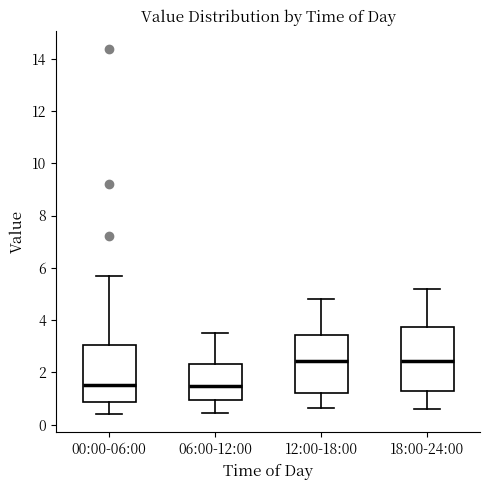

Reading left to right, transcribe this box plot: for each box, give where its median line is, the range the box spans, and where its two whiskers end, as read against the y-axis. The values are not printed on the chart, so give them approximately, as read against the axis.

00:00-06:00: median 1.6, box 0.8 to 3.0, whiskers 0.4 to 5.6
06:00-12:00: median 1.4, box 1.0 to 2.4, whiskers 0.4 to 3.6
12:00-18:00: median 2.4, box 1.2 to 3.4, whiskers 0.6 to 4.8
18:00-24:00: median 2.4, box 1.2 to 3.8, whiskers 0.6 to 5.2